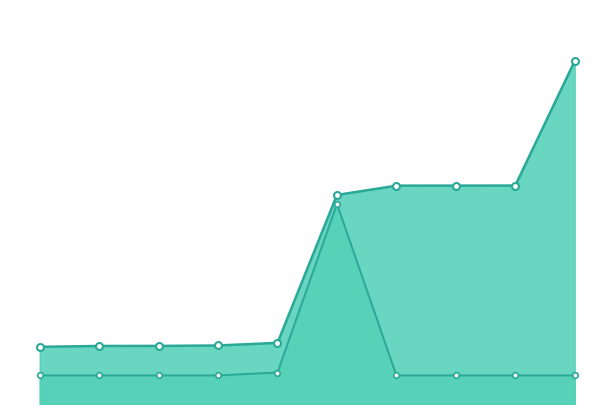

What is the difference between the second highest and second lowest values in the work_id series?

1.0